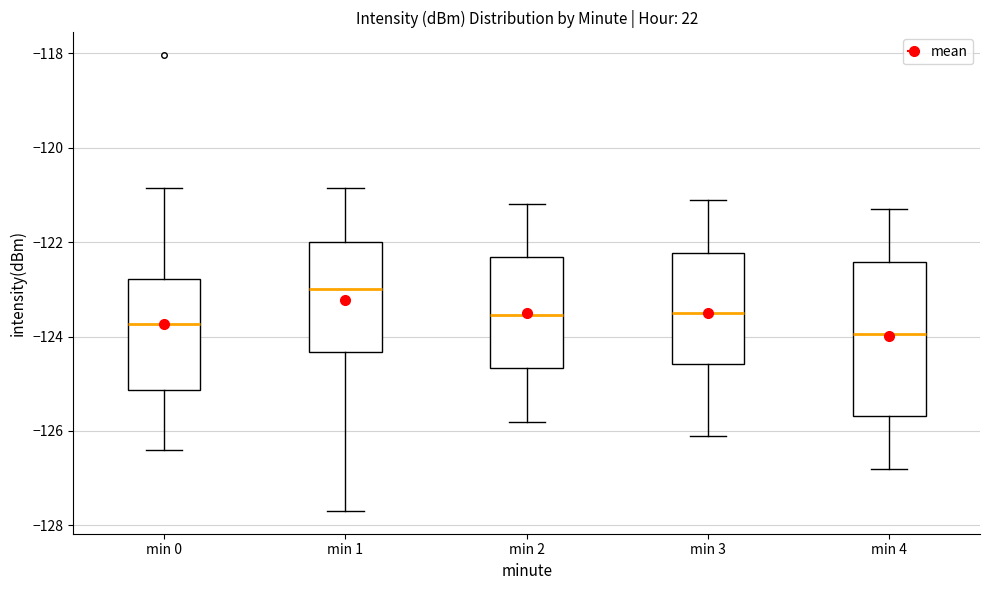

Which box is the tallest, from its lower edge to its upper edge?

min 4